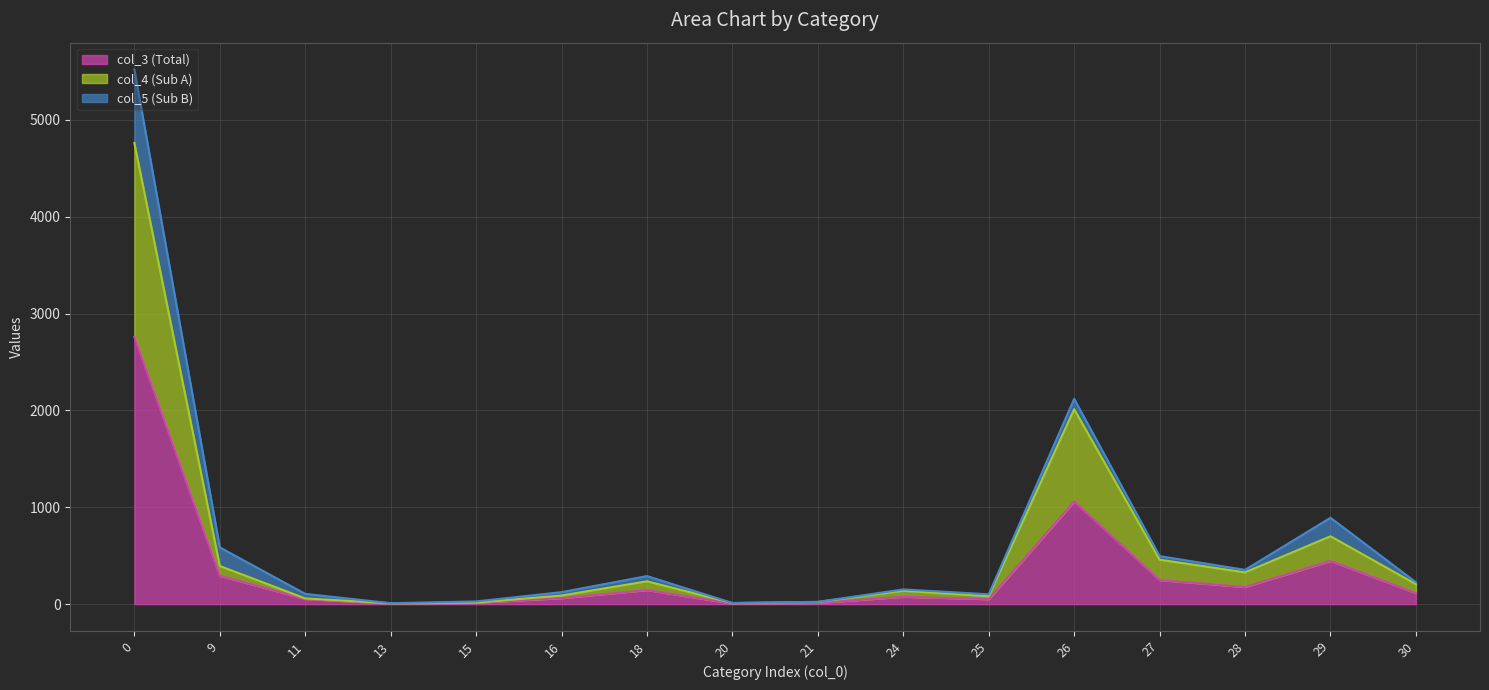

Which category has the lowest value across all series?

13